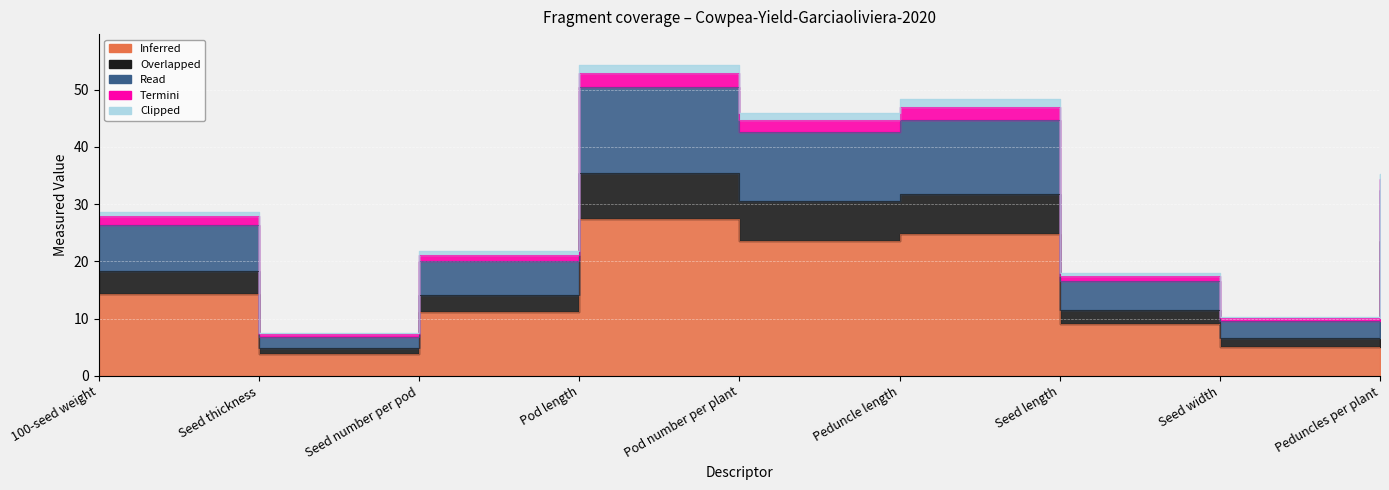

What is the total value across all series at Peduncle length?

196.3